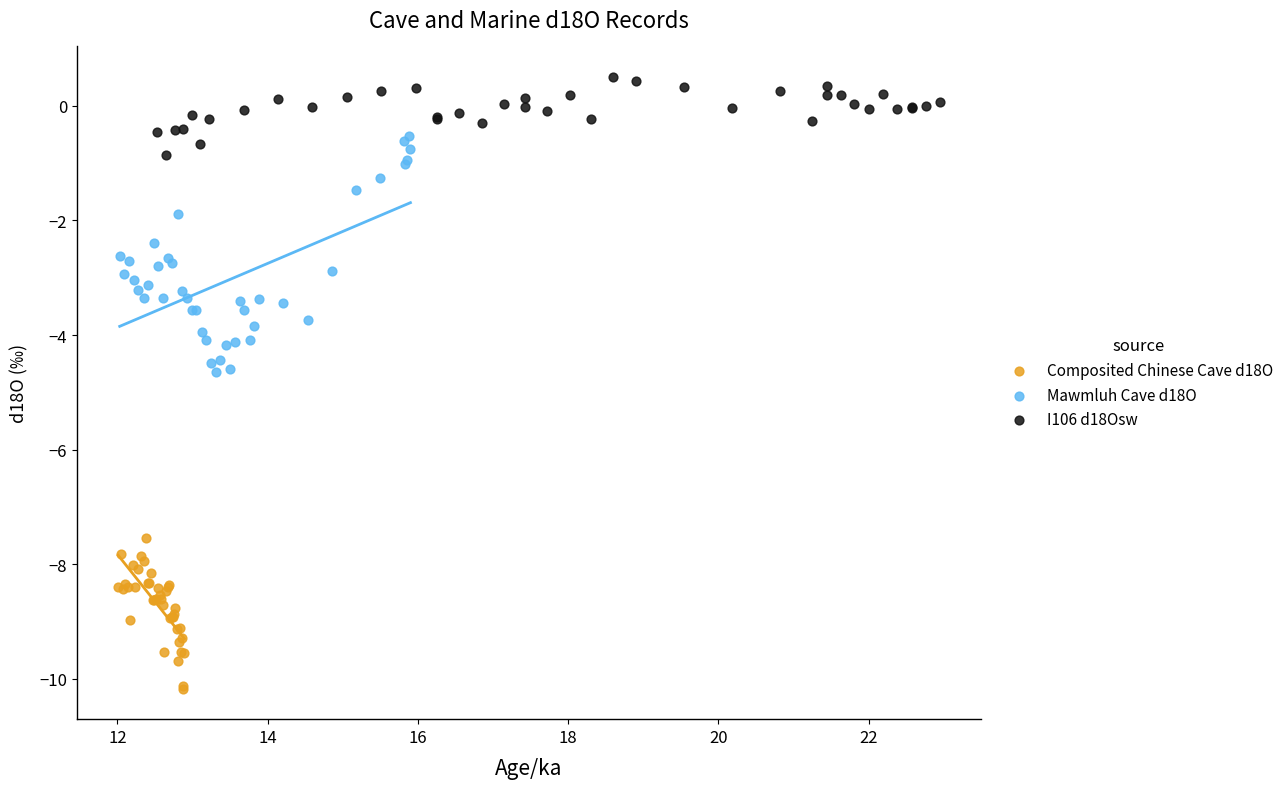

Which series has the largest Y range (max minus min)?

Mawmluh Cave d18O